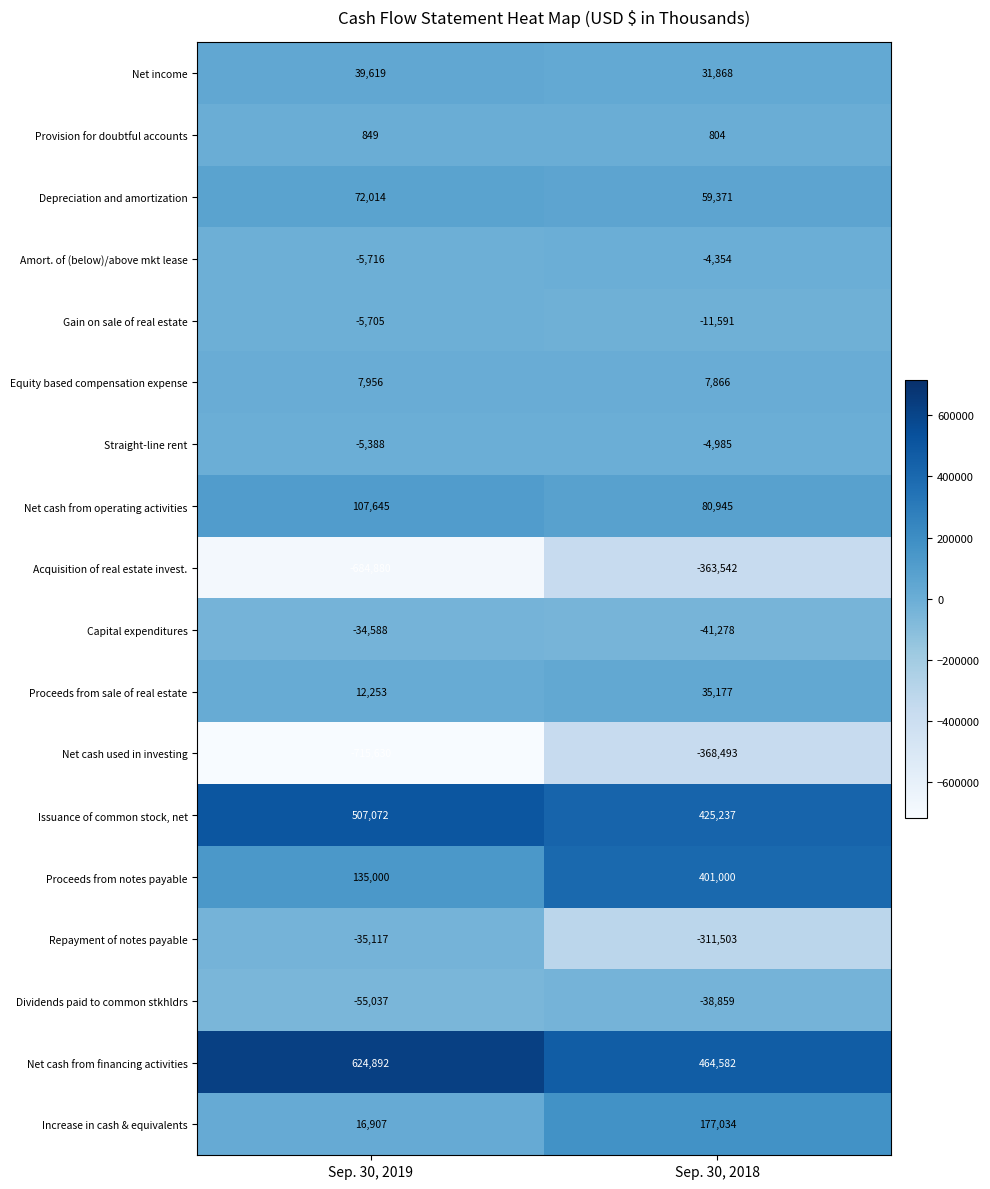

Rank the series at Sep. 30, 2018 from highest to lowest value.

Net cash from financing activities, Issuance of common stock, net, Proceeds from notes payable, Increase in cash & equivalents, Net cash from operating activities, Depreciation and amortization, Proceeds from sale of real estate, Net income, Equity based compensation expense, Provision for doubtful accounts, Amort. of (below)/above mkt lease, Straight-line rent, Gain on sale of real estate, Dividends paid to common stkhldrs, Capital expenditures, Repayment of notes payable, Acquisition of real estate invest., Net cash used in investing